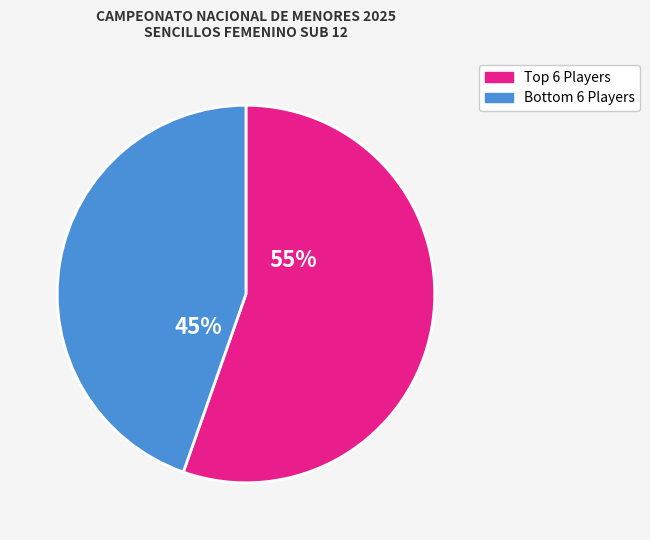

How many segments does this pie chart have?

2